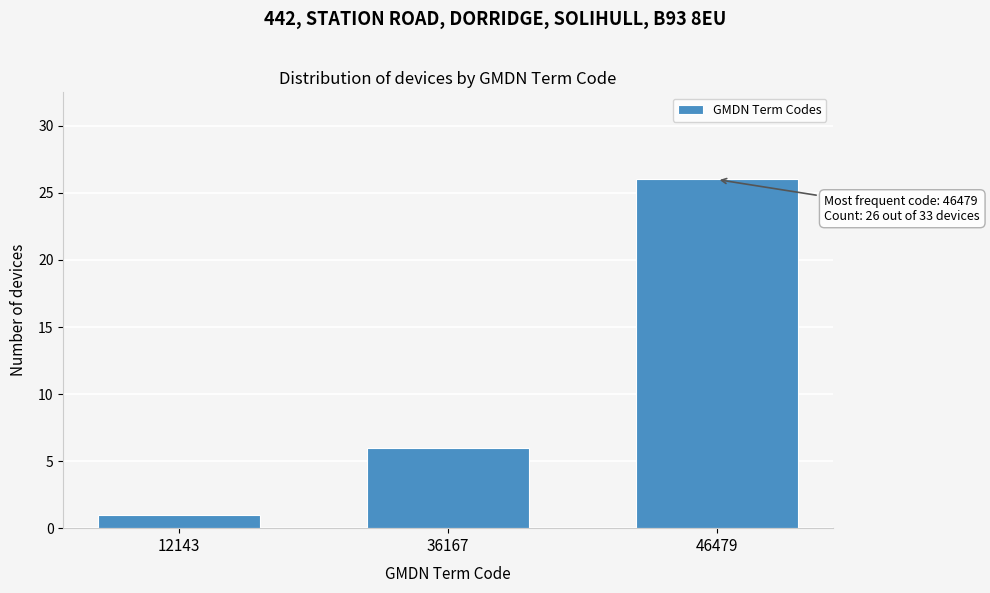

Reading left to right, extract all data points from this chart.

1	6	26